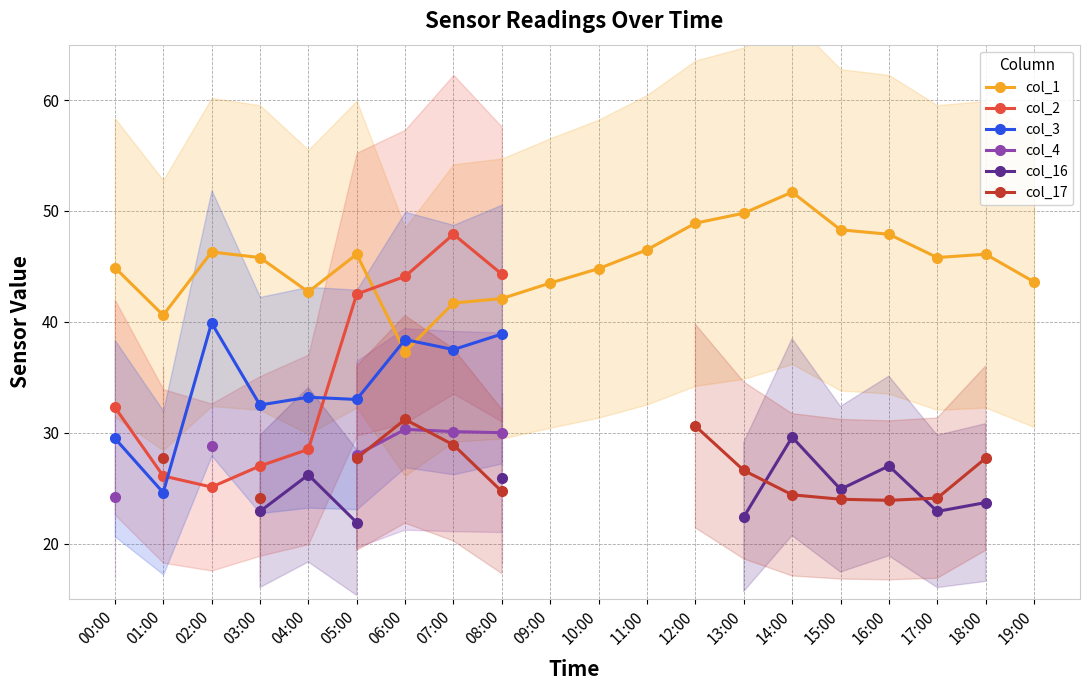

What is the difference between the maximum and minimum values in the col_2 series?

22.8